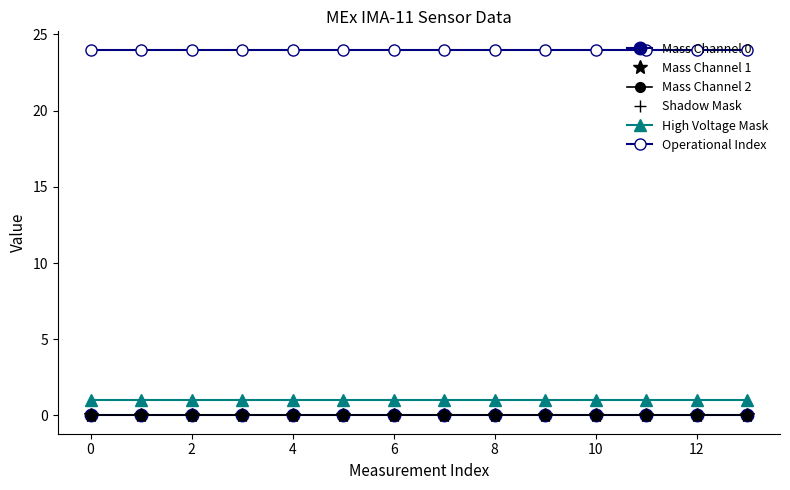

Is this an area chart (filled region under the line)?

No